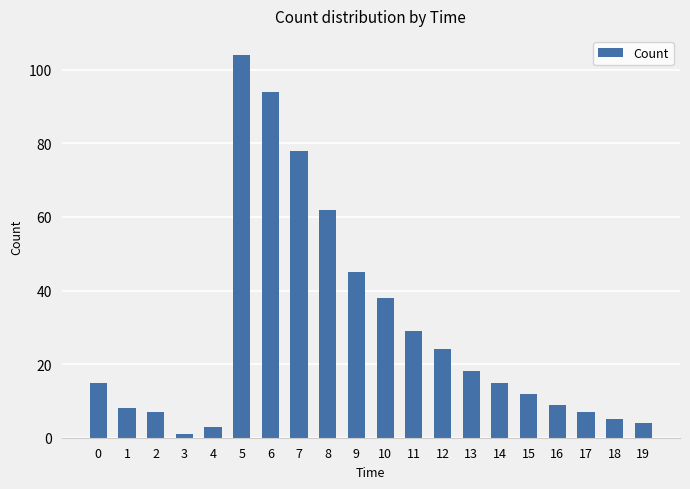

Are the bars grouped side by side (vs. stacked)?

No